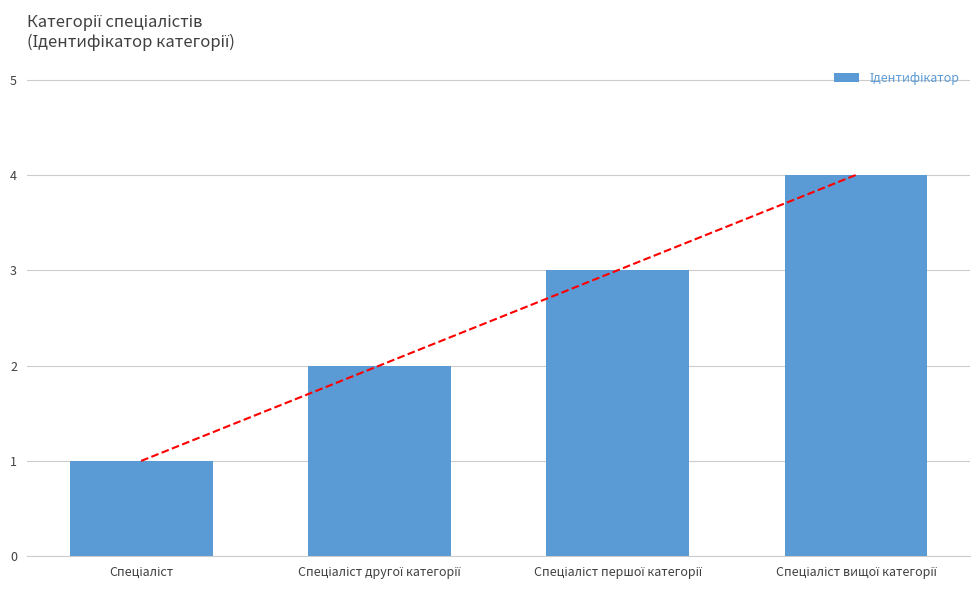

What is the difference between the second highest and minimum values?

2